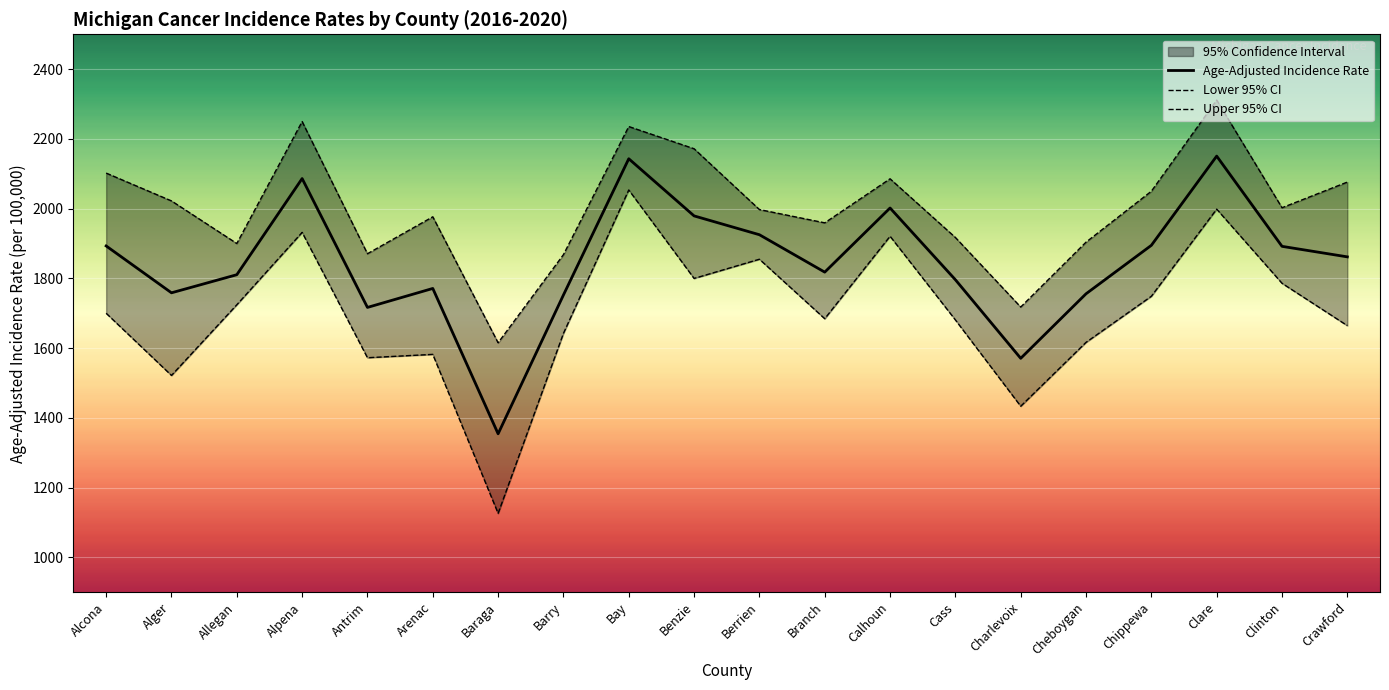

Rank the series by their maximum value, from highest to lowest.

Upper 95% CI, Age-Adjusted Incidence Rate, Lower 95% CI